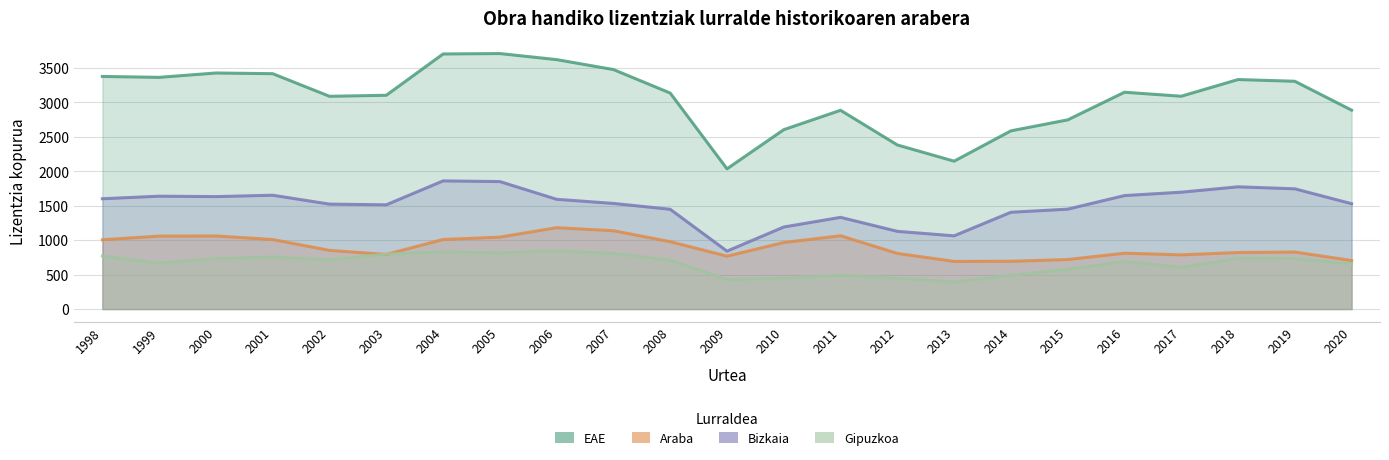

Does the chart display data point markers on the line(s)?

No